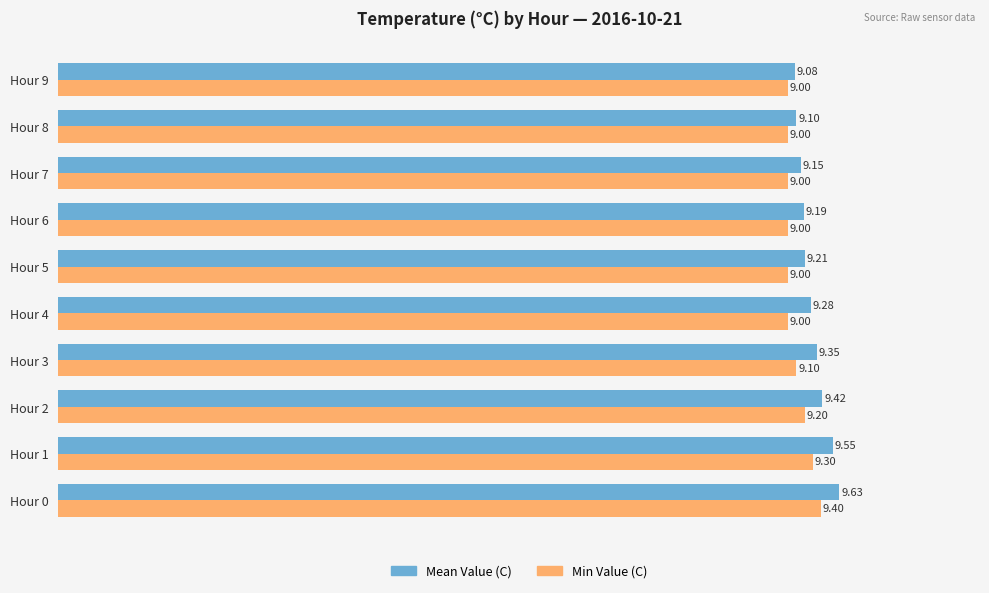

Between Hour 2 and Hour 9, which series saw the biggest shift?

Mean Value (C)